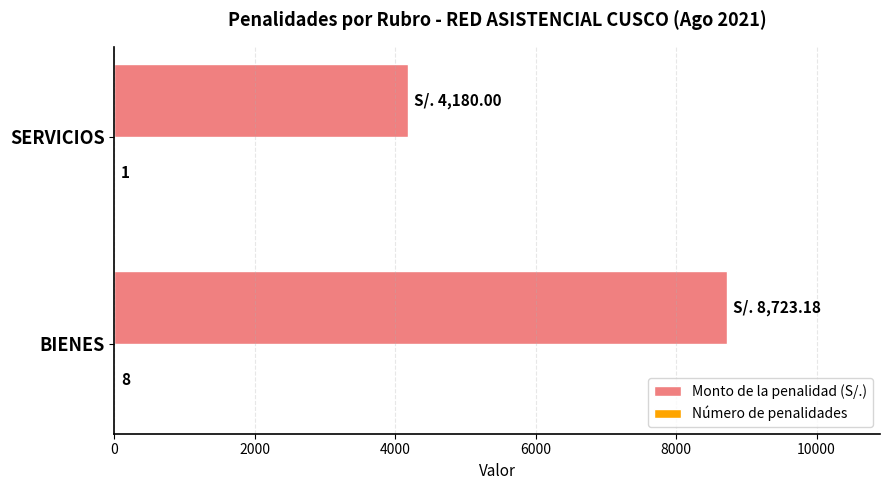

What is the maximum value shown in the chart?

8723.2